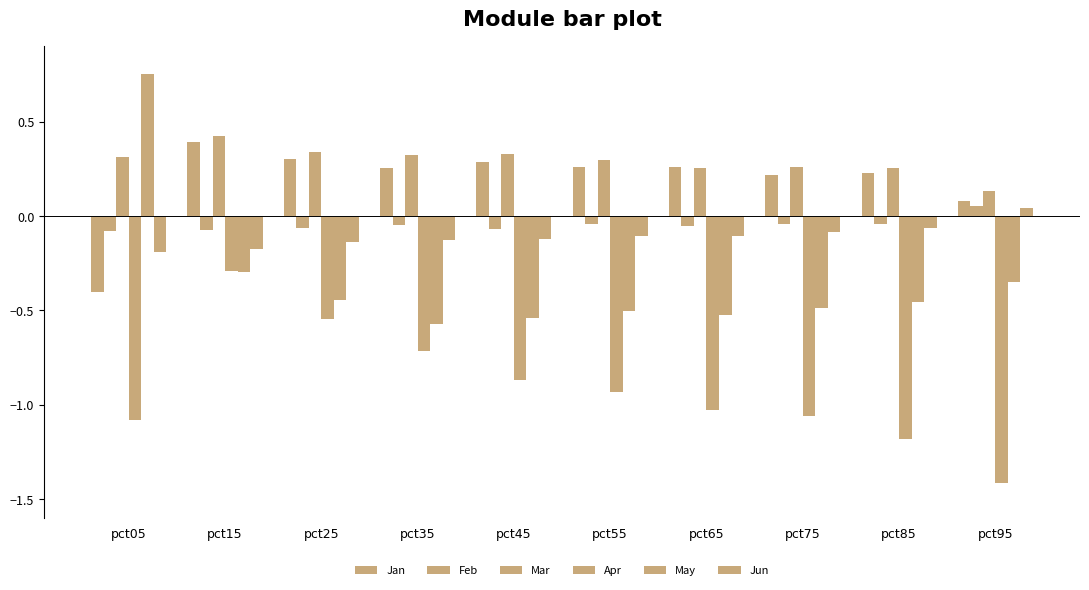

Are the bars horizontal?

No